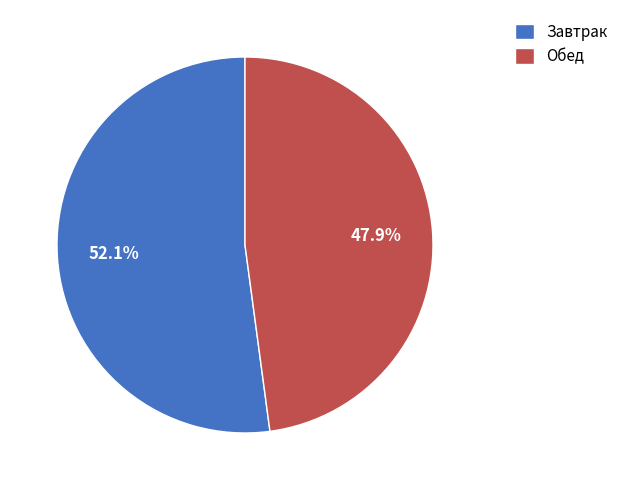

Rank the categories by value from lowest to highest.

Обед, Завтрак